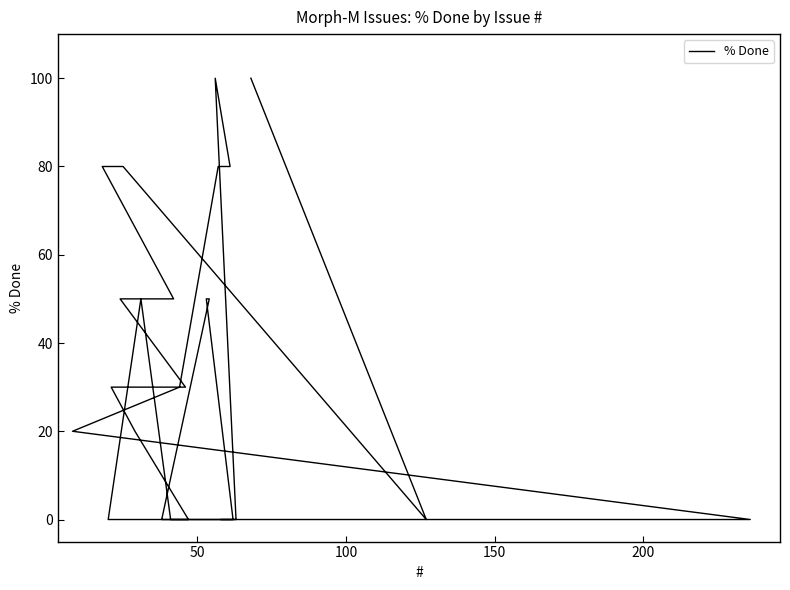

How many lines are shown in the chart?

1